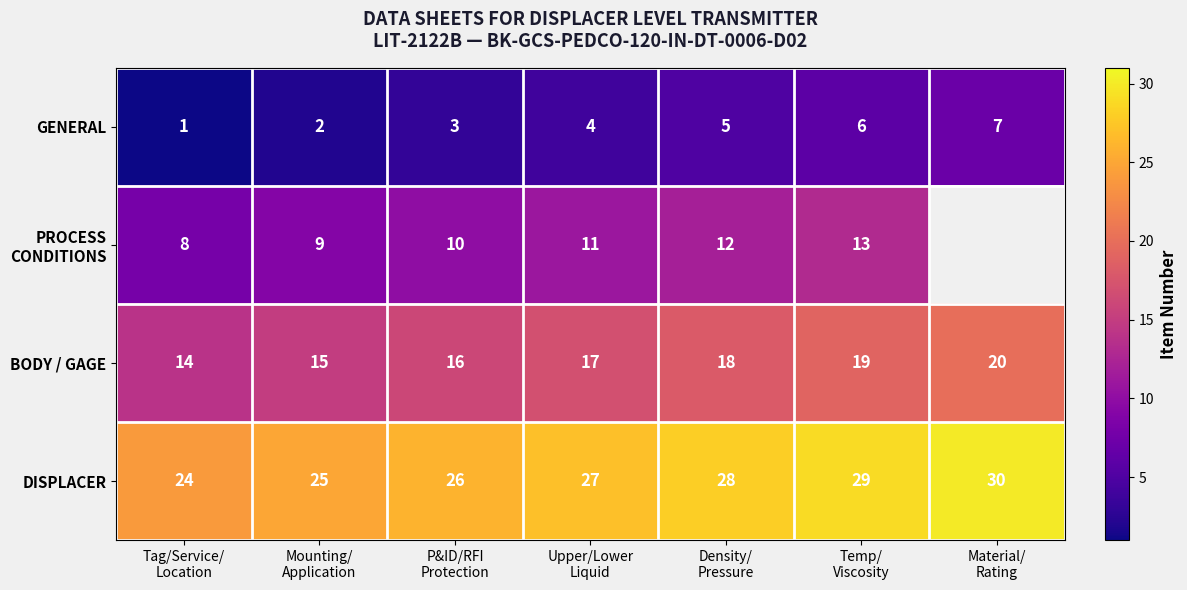

Is it true that DISPLACER equals 50.6 at Material/ Rating?

False